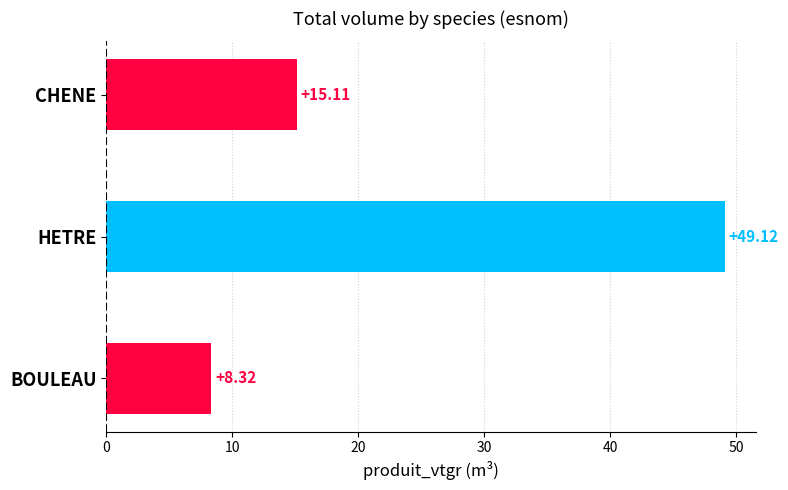

At which category does the chart reach its peak across all series?

HETRE